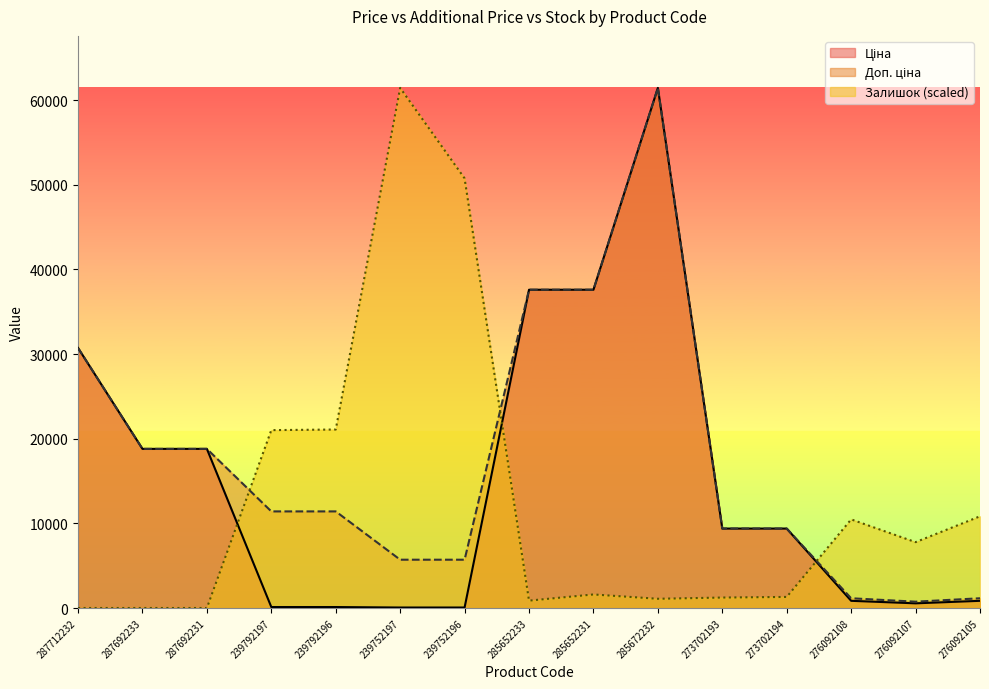

Reading left to right, extract all data points from this chart.

Ціна: 30717.1	18796.8	18796.8	114.1	114.1	57.0	57.0	37593.6	37593.6	61434.3	9384.0	9384.0	848.4	551.5	848.4
Доп. ціна: 30717.1	18796.8	18796.8	11410.0	11410.0	5705.0	5705.0	37593.6	37593.6	61434.3	9384.0	9384.0	1149.7	747.0	1149.7
Залишок: 0.0	0.0	0.0	21011.2	21083.9	61434.3	50746.9	872.4	1599.5	1090.5	1236.0	1308.7	10469.3	7779.2	10832.8